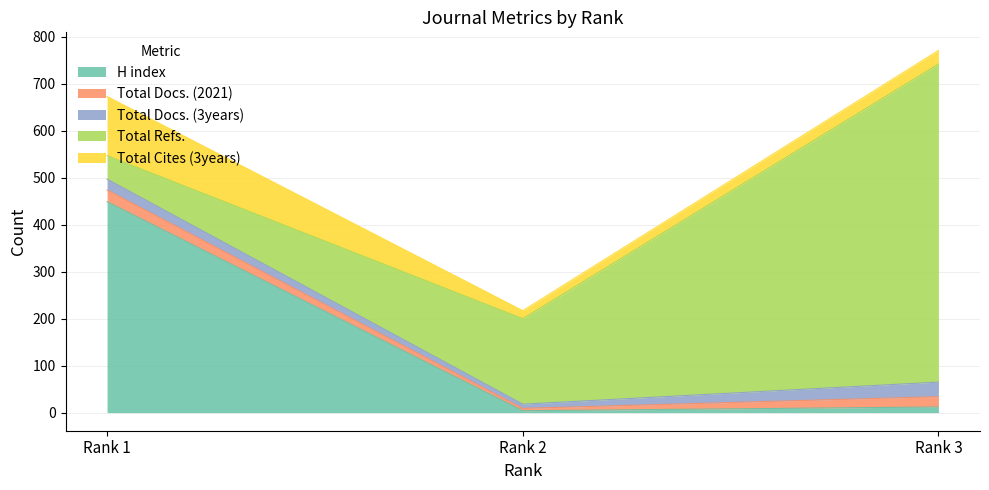

What are all the series names shown in the legend?

H index, Total Docs. (2021), Total Docs. (3years), Total Refs., Total Cites (3years)